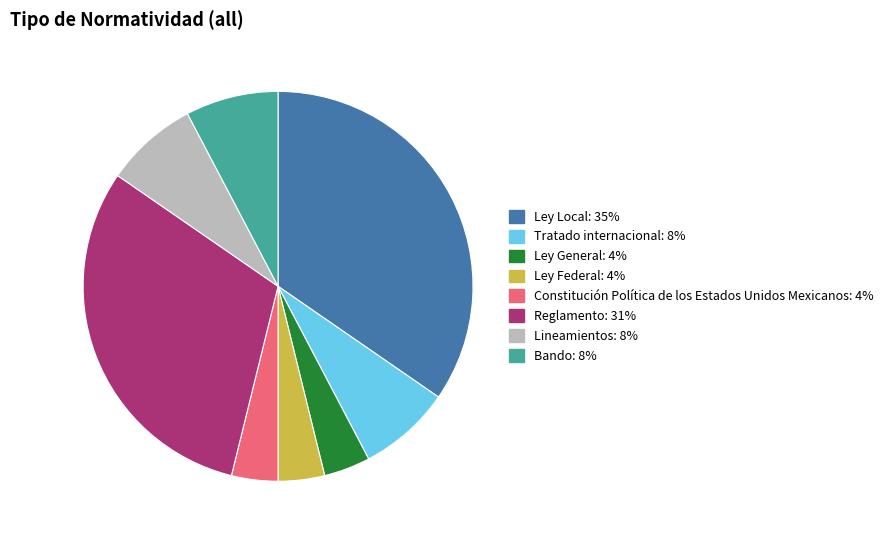

Is there a majority slice in this chart?

No